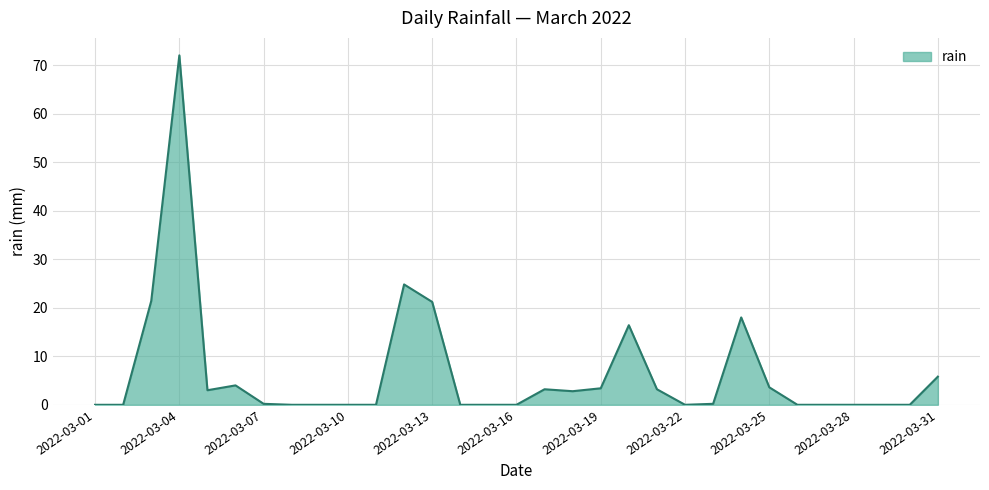

What is the difference between the second highest and minimum values?

24.8